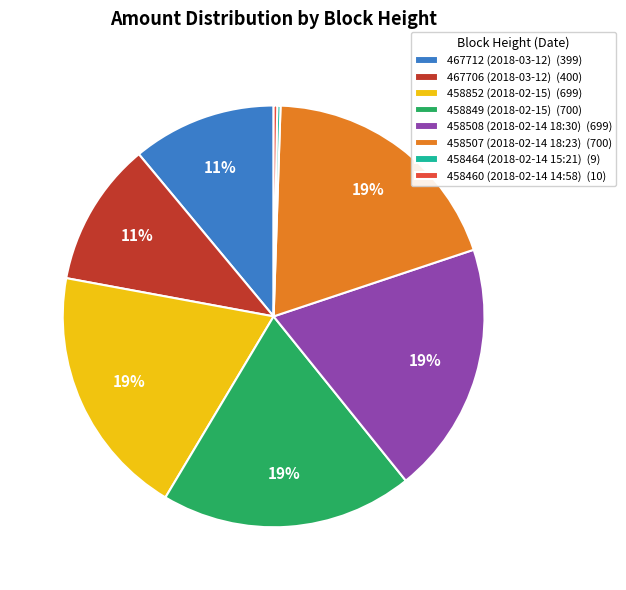

To the nearest percent, what portion does 467706 (2018-03-12) represent?

11%